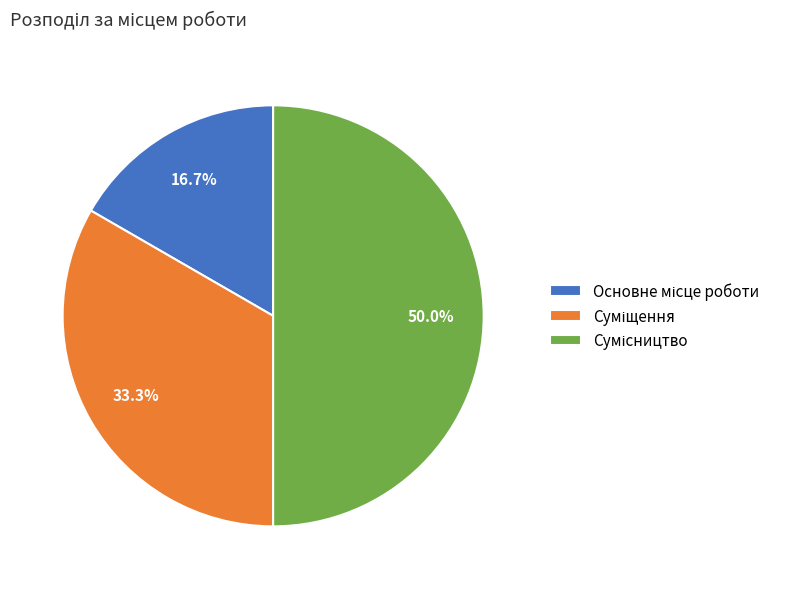

To the nearest percent, what is the difference between the Основне місце роботи and Сумісництво slice percentages?

33%